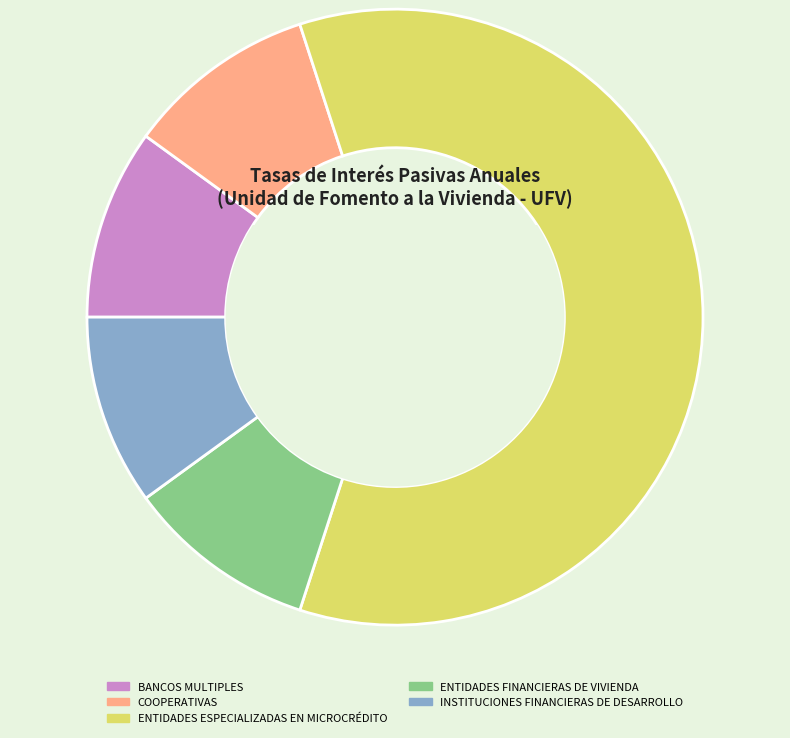

Which category has the biggest portion of the pie?

ENTIDADES ESPECIALIZADAS EN MICROCRÉDITO